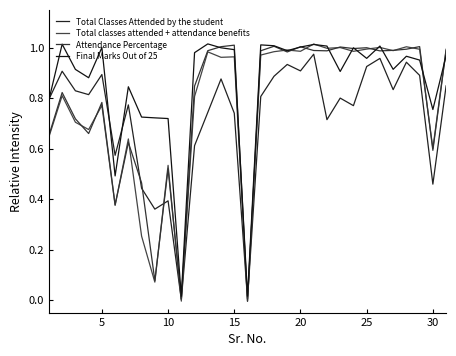

How many lines are shown in the chart?

4